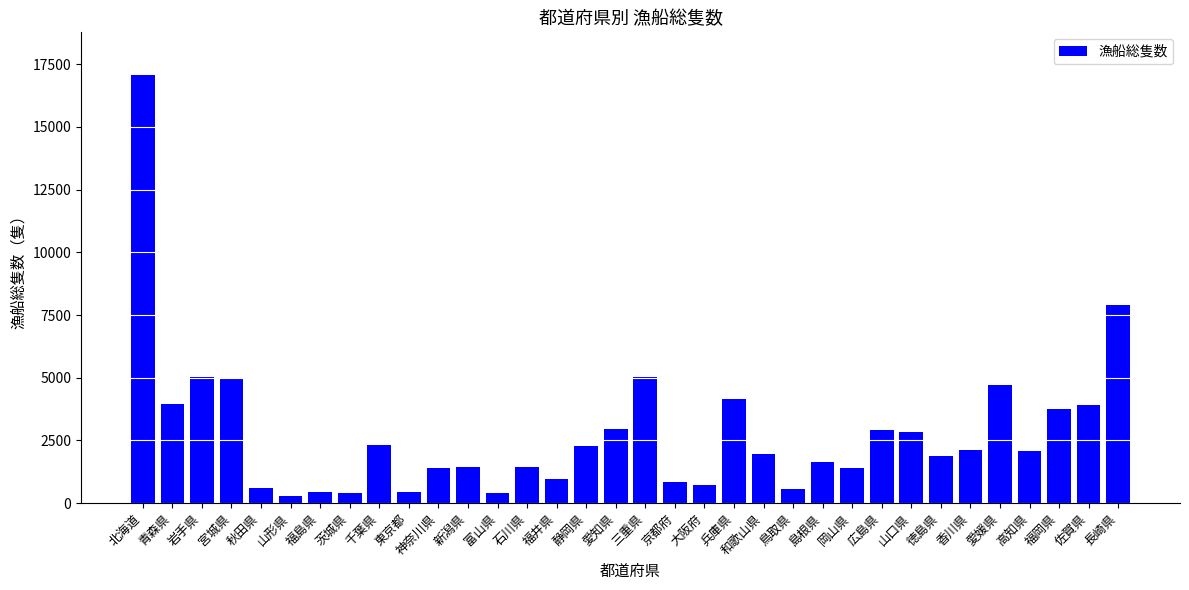

Are the bars grouped side by side (vs. stacked)?

No